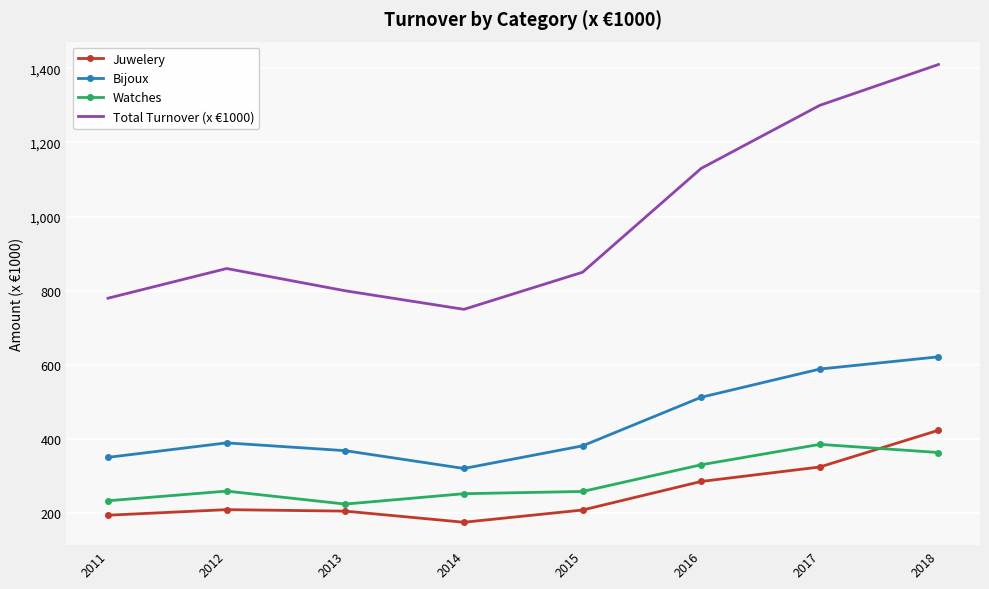

What value does the Total Turnover (x €1000) series have at 2018?

1410